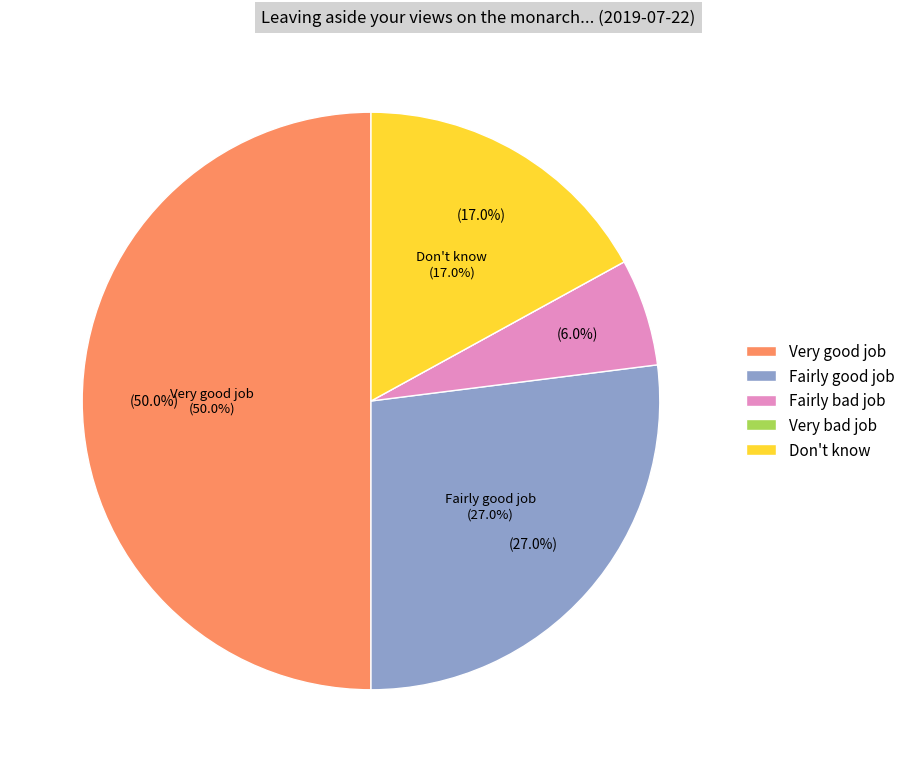

Which slice is the largest?

Very good job